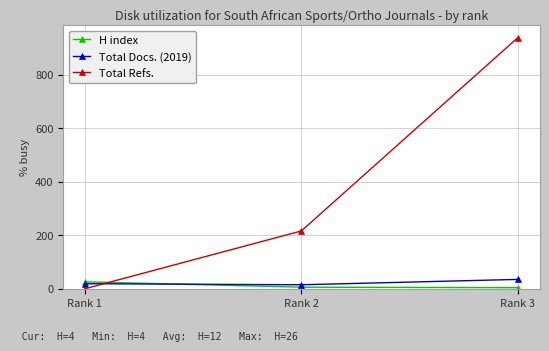

What is the sum of all Total Refs. values?

1154